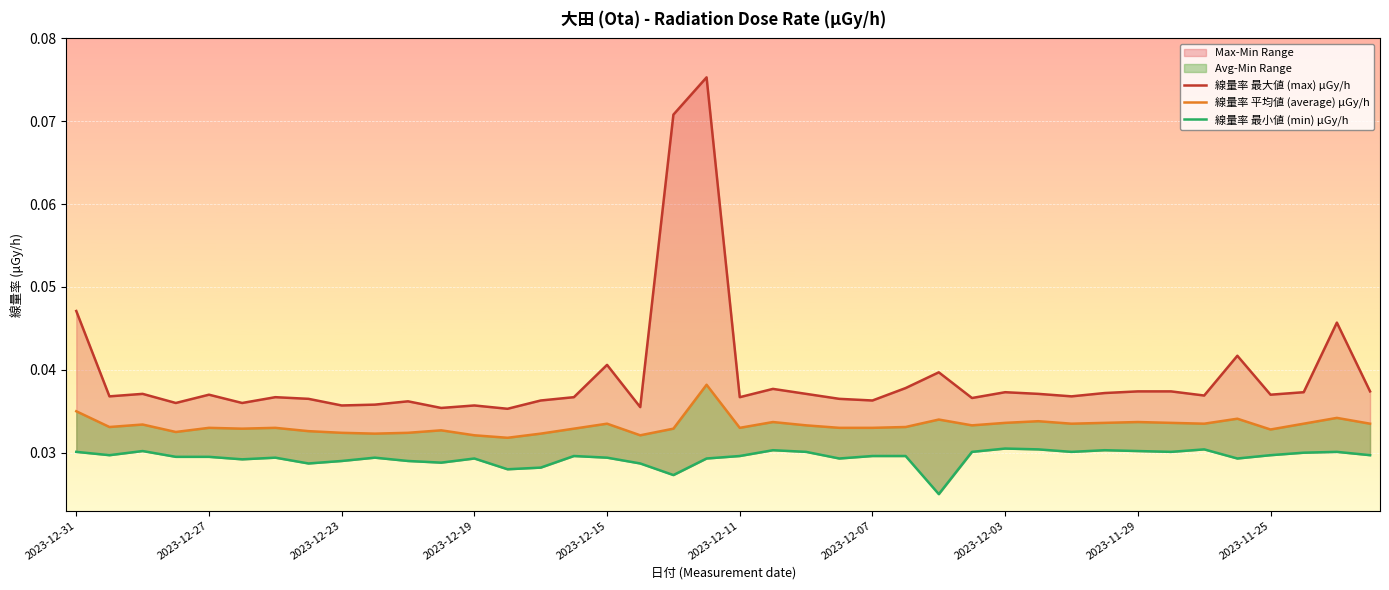

Reading left to right, list all the values displayed in this chart.

線量率 最大値 (max) μGy/h: 0.0	0.0	0.0	0.0	0.0	0.0	0.0	0.0	0.0	0.0	0.0	0.0	0.0	0.0	0.0	0.0	0.0	0.0	0.1	0.1	0.0	0.0	0.0	0.0	0.0	0.0	0.0	0.0	0.0	0.0	0.0	0.0	0.0	0.0	0.0	0.0	0.0	0.0	0.0	0.0
線量率 平均値 (average) μGy/h: 0.0	0.0	0.0	0.0	0.0	0.0	0.0	0.0	0.0	0.0	0.0	0.0	0.0	0.0	0.0	0.0	0.0	0.0	0.0	0.0	0.0	0.0	0.0	0.0	0.0	0.0	0.0	0.0	0.0	0.0	0.0	0.0	0.0	0.0	0.0	0.0	0.0	0.0	0.0	0.0
線量率 最小値 (min) μGy/h: 0.0	0.0	0.0	0.0	0.0	0.0	0.0	0.0	0.0	0.0	0.0	0.0	0.0	0.0	0.0	0.0	0.0	0.0	0.0	0.0	0.0	0.0	0.0	0.0	0.0	0.0	0.0	0.0	0.0	0.0	0.0	0.0	0.0	0.0	0.0	0.0	0.0	0.0	0.0	0.0